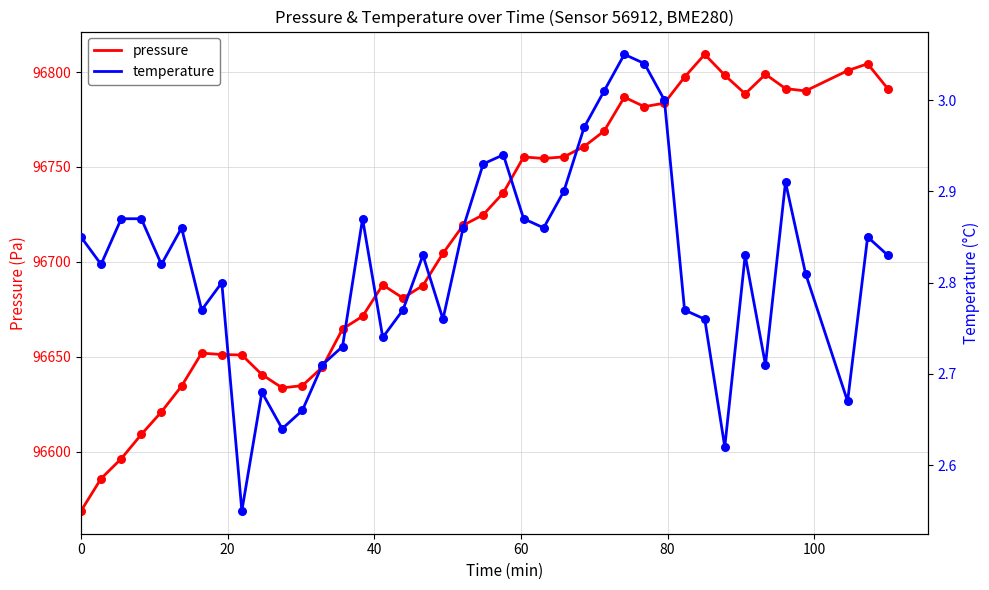

Which series has the widest spread of Y values?

pressure